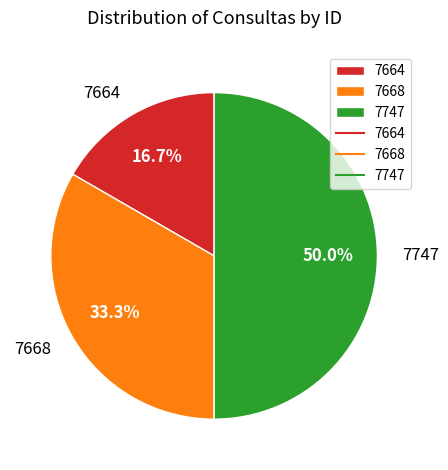

What portion of the pie excludes 7668?

66.7%